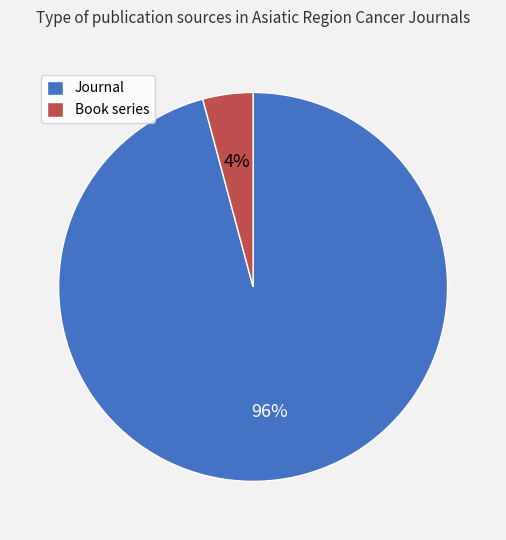

Is there any slice that represents more than half of the pie?

Yes